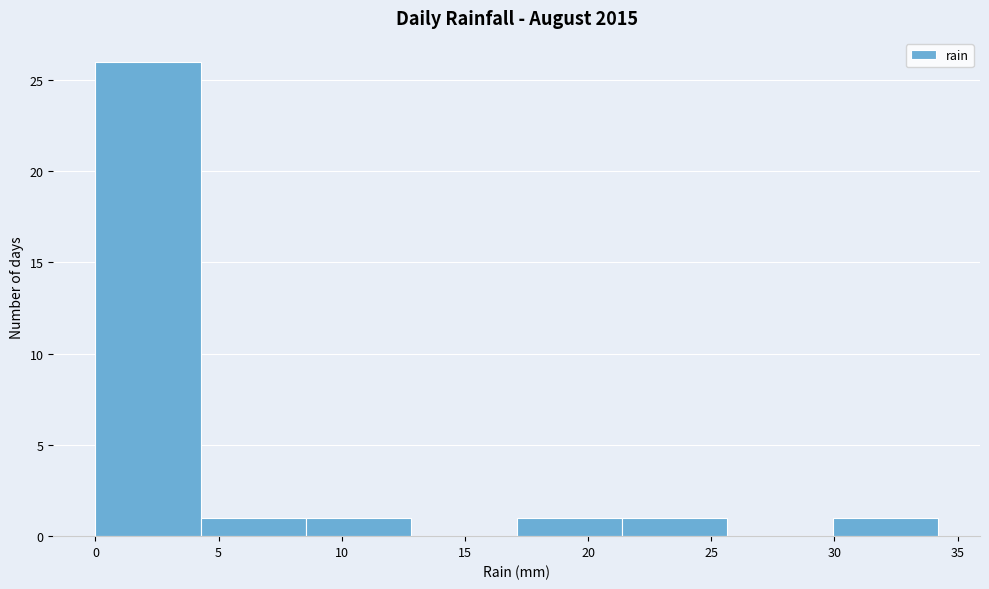

How tall is the bar that spans 30.0 to 34.0 on the x-axis? Neither the bar edges nor the heights are printed on the chart, so give them approximately, as read against the axes.

1